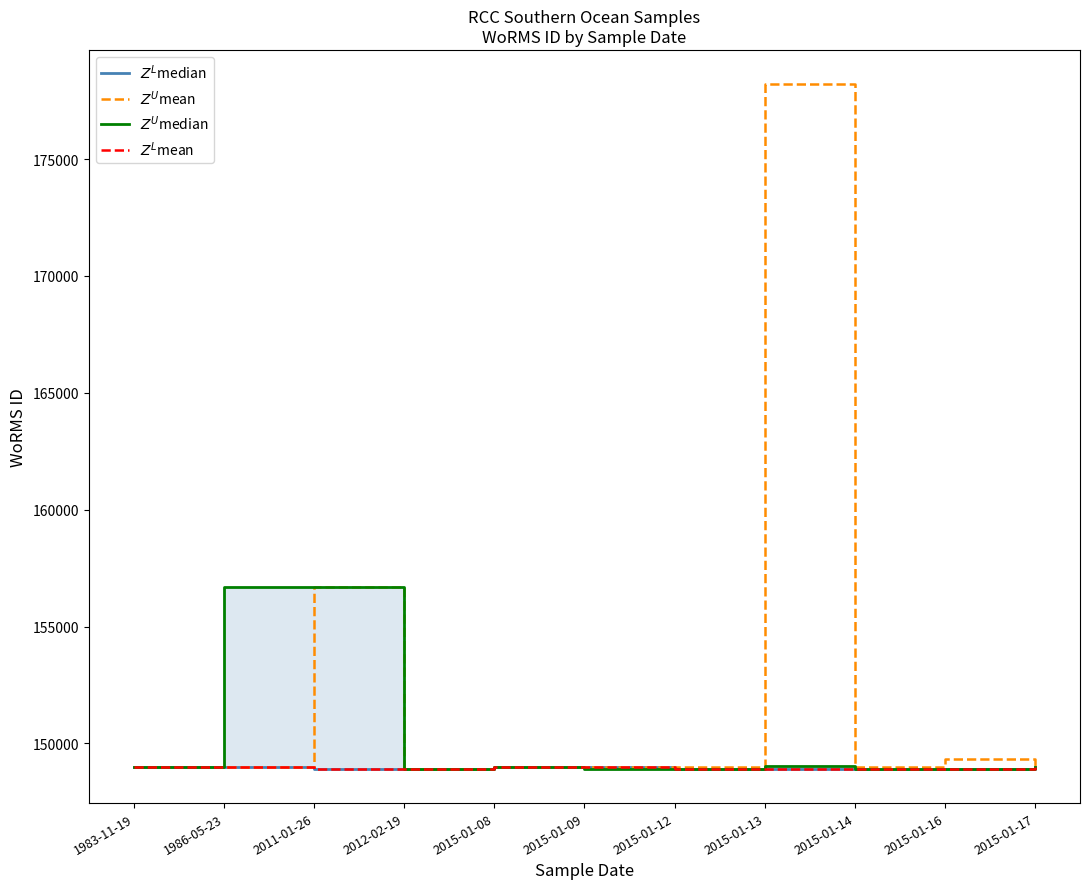

How many data points in $Z^L$mean are less than 148925?

3